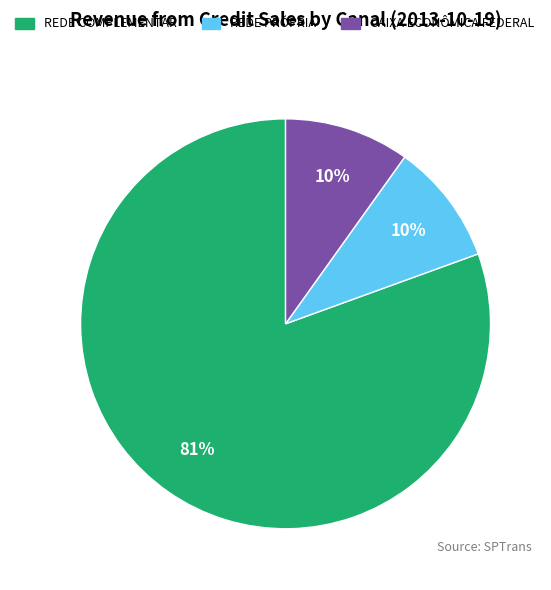

To the nearest percent, what is the average slice percentage?

33%